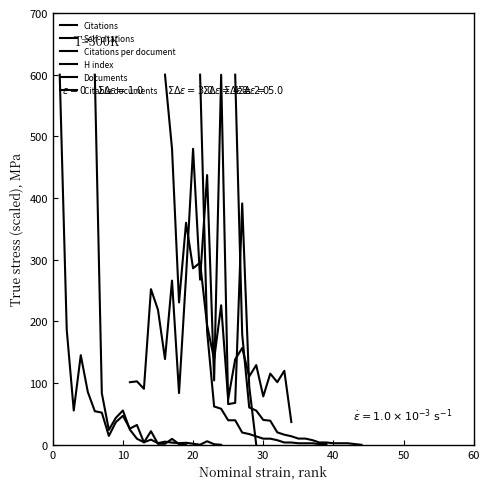

What are all the series names shown in the legend?

Citations, Self-citations, Citations per document, H index, Documents, Citable documents